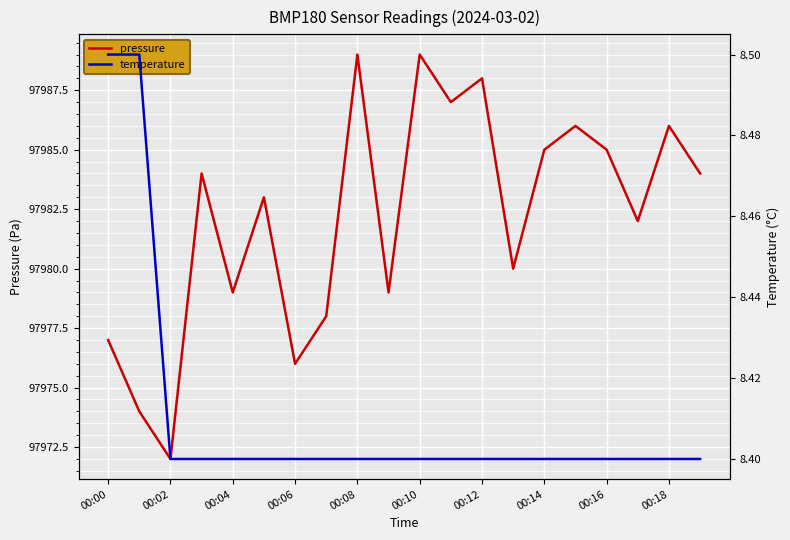

The value of pressure at 00:04 is 97979. True or false?

True